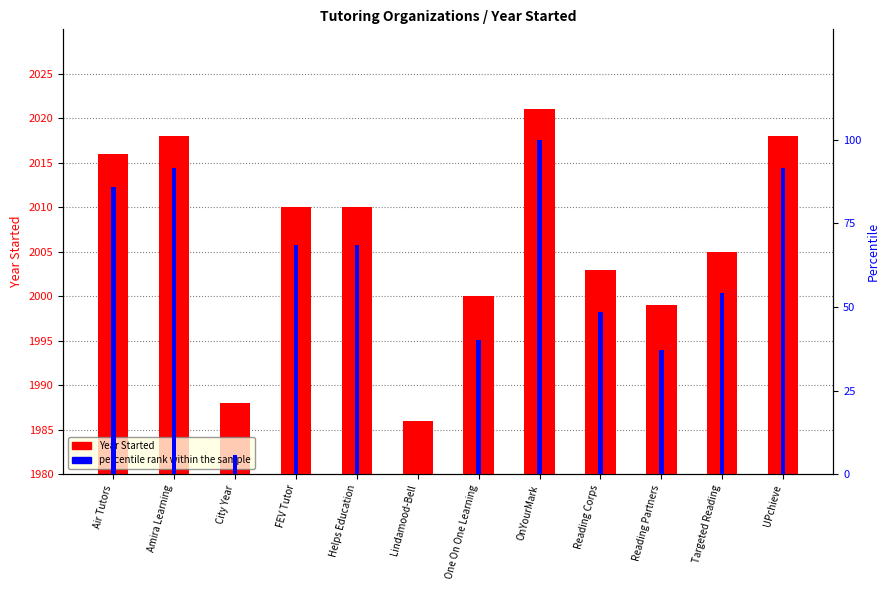

The value of Year Started at UPchieve is 2018.0. True or false?

True